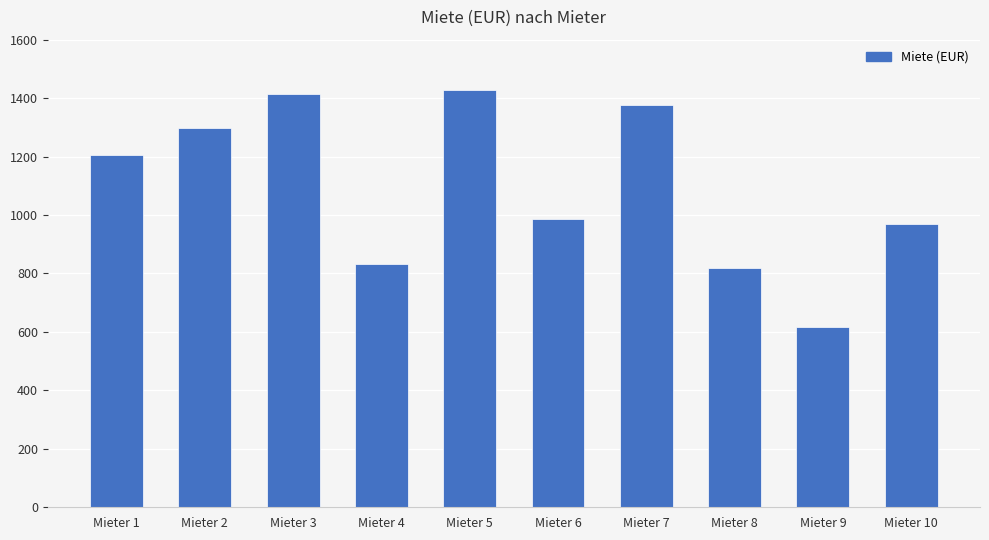

What is the value of the 6th bar from the left?

988